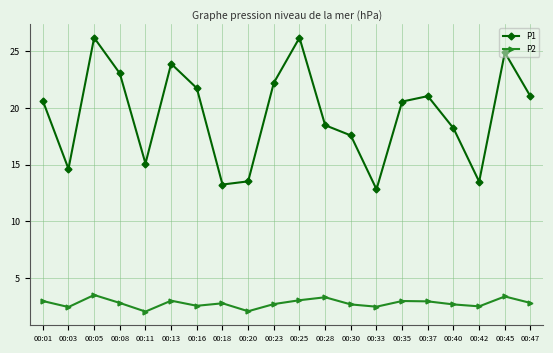

Rank the series at 00:30 from lowest to highest value.

P2, P1